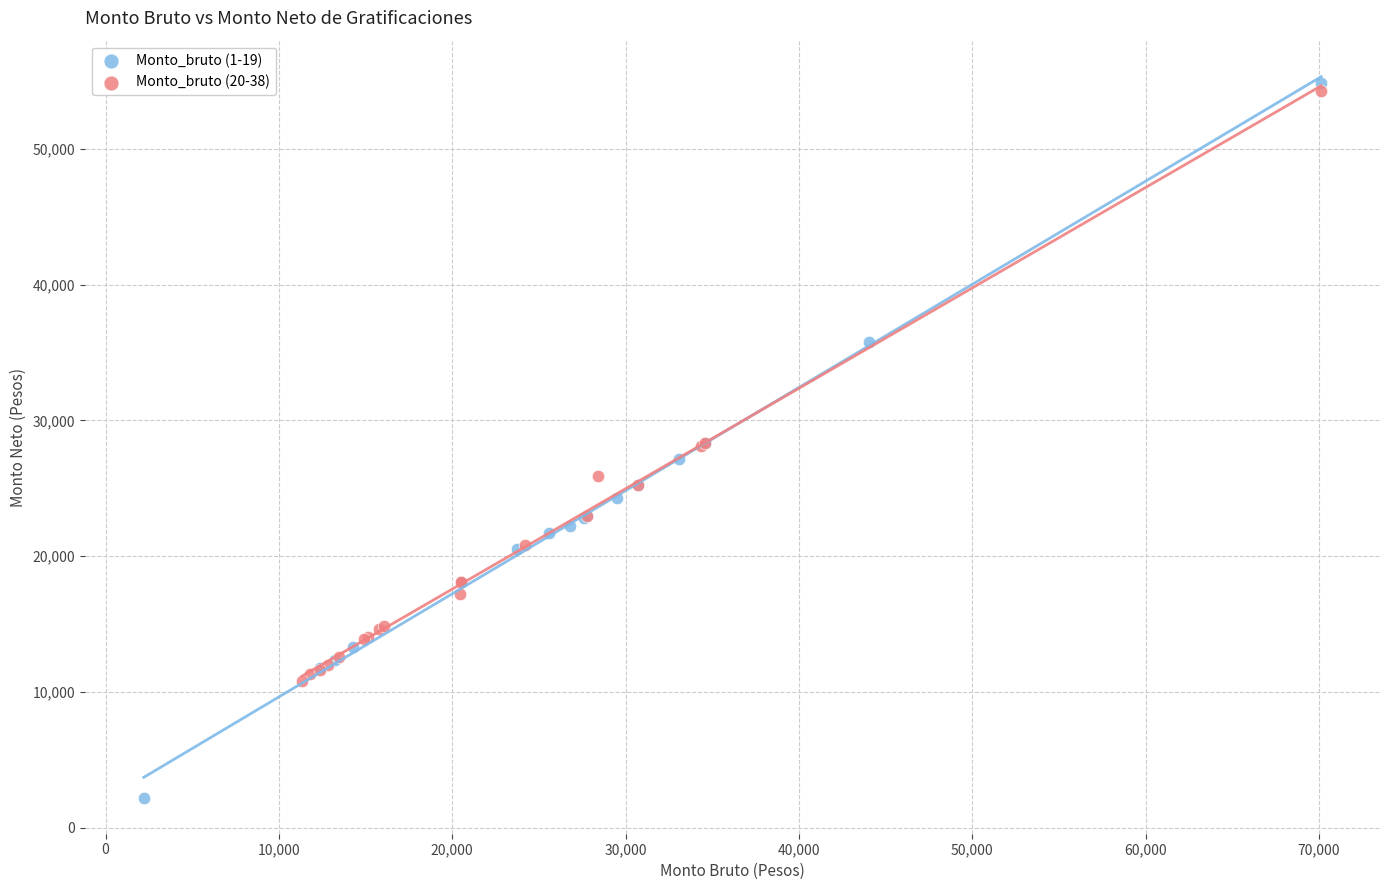

Which series has the widest spread of Y values?

Monto_bruto (1-19)